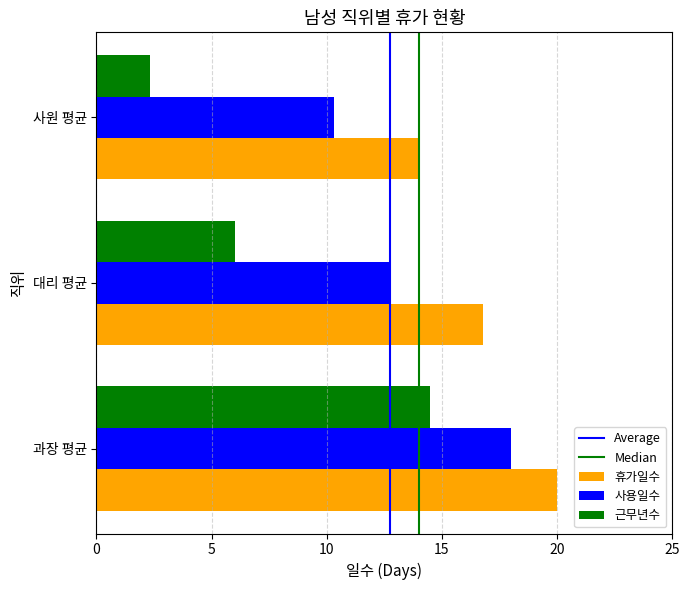

What is the difference between the maximum and second lowest values in the 근무년수 series?

8.5